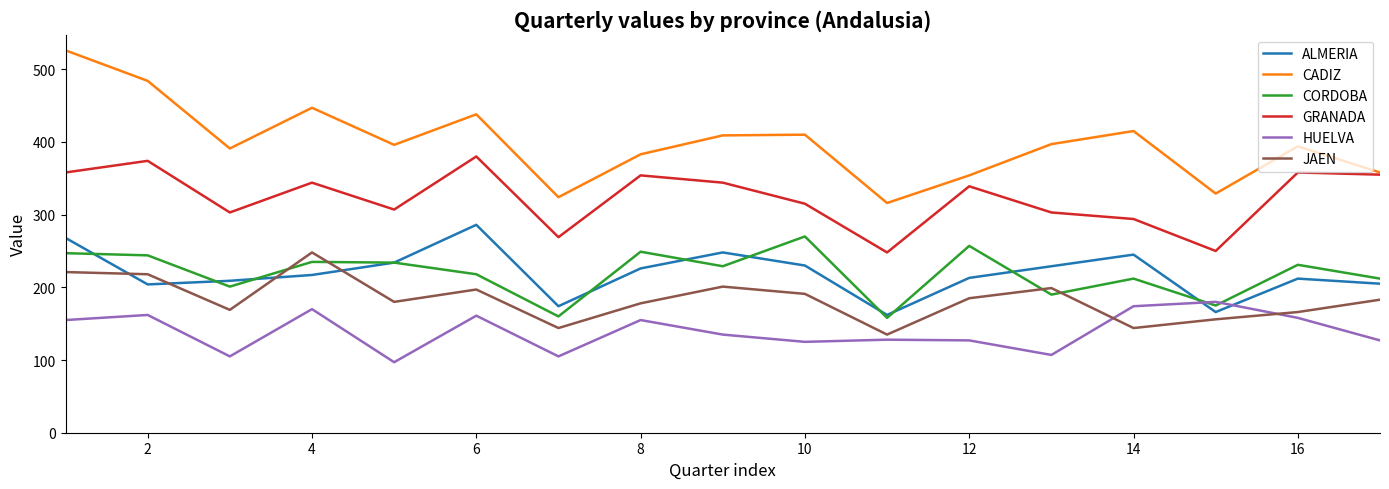

What is the minimum value for CADIZ?

316